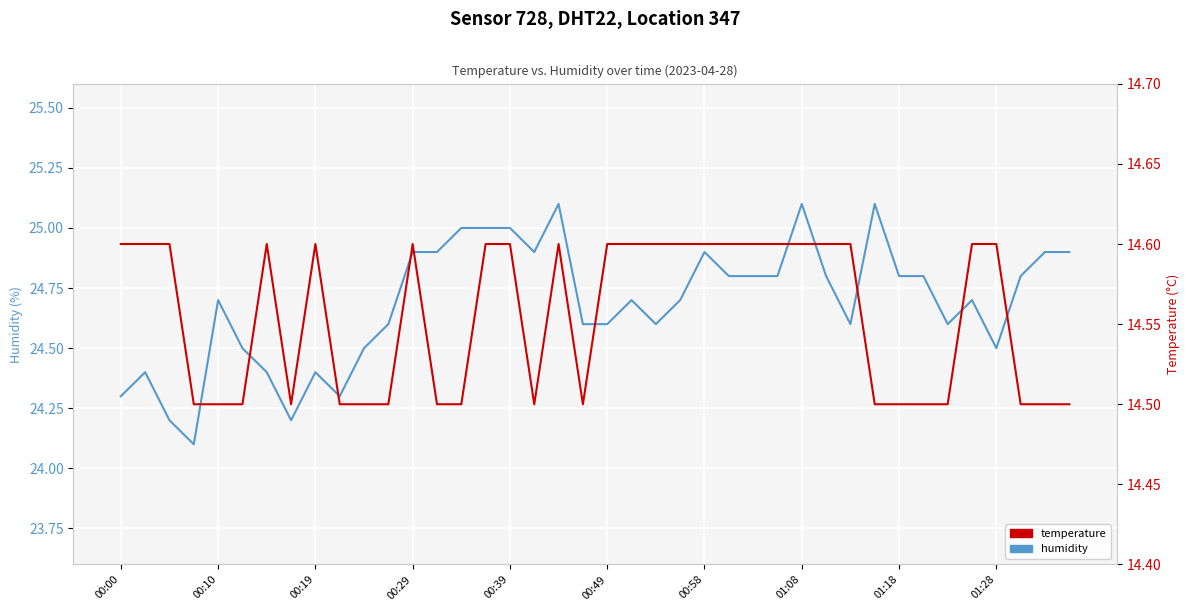

Which series has the widest spread of values?

humidity